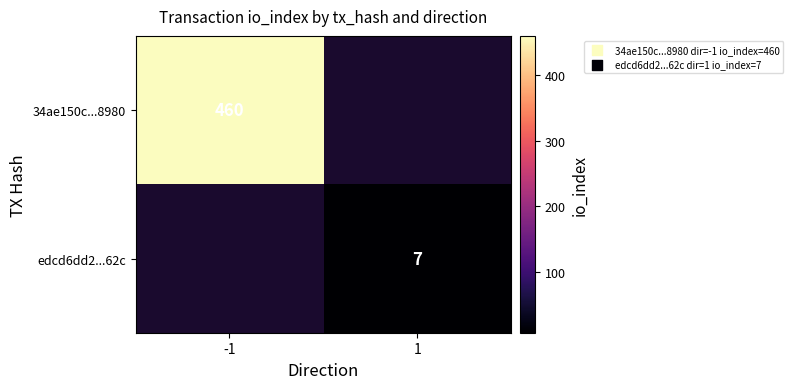

Which has a higher value, 1 or -1?

-1